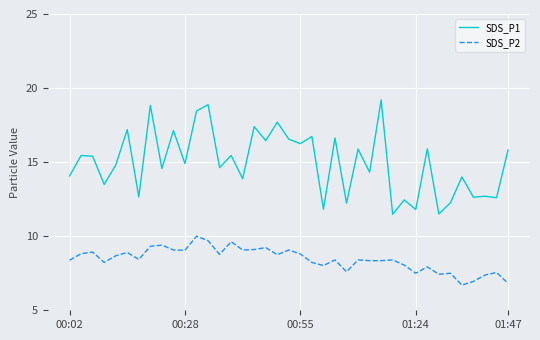

List the series in order of their peak value, highest first.

SDS_P1, SDS_P2